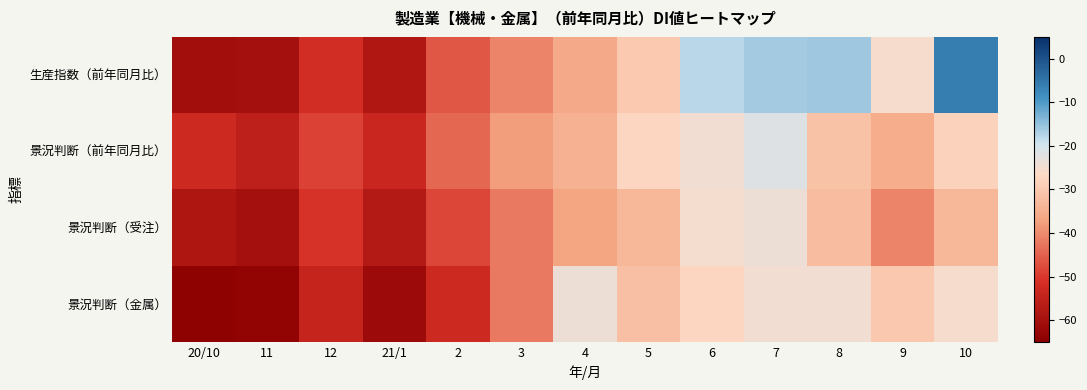

Which series has the largest total across all categories?

生産指数（前年同月比）